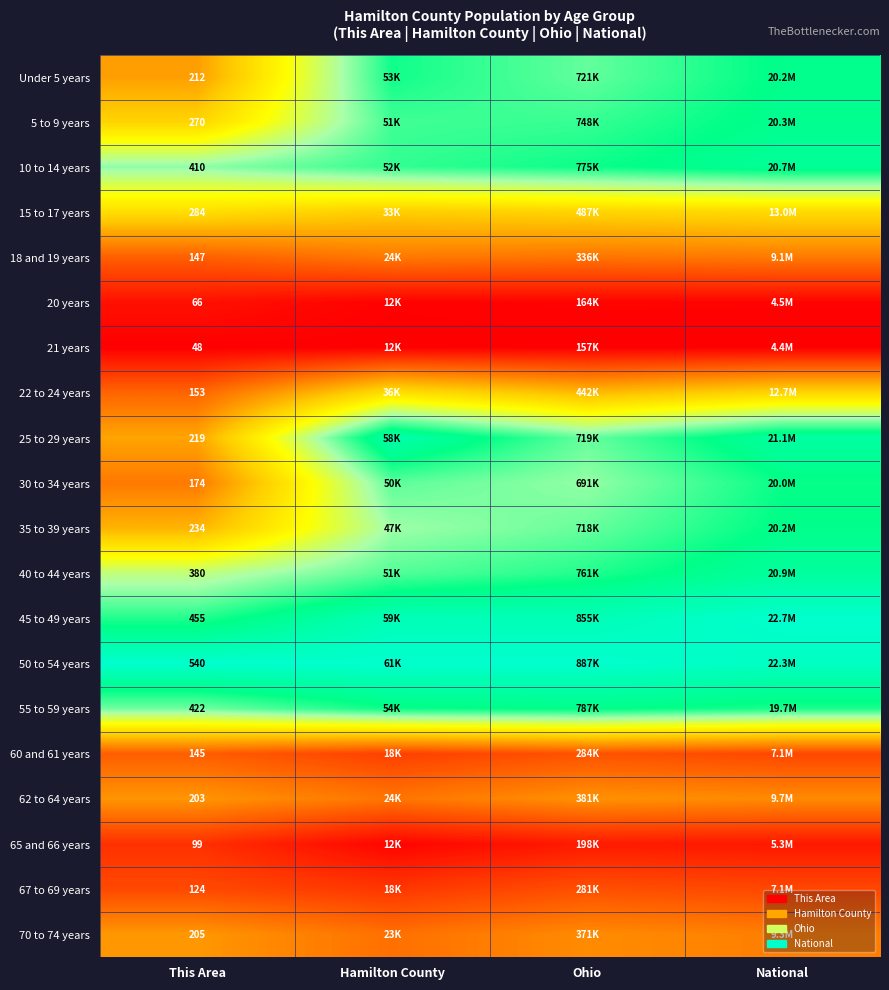

At This Area, list the series in order from smallest to largest.

21 years, 20 years, 65 and 66 years, 67 to 69 years, 60 and 61 years, 18 and 19 years, 22 to 24 years, 30 to 34 years, 62 to 64 years, 70 to 74 years, Under 5 years, 25 to 29 years, 35 to 39 years, 5 to 9 years, 15 to 17 years, 40 to 44 years, 10 to 14 years, 55 to 59 years, 45 to 49 years, 50 to 54 years